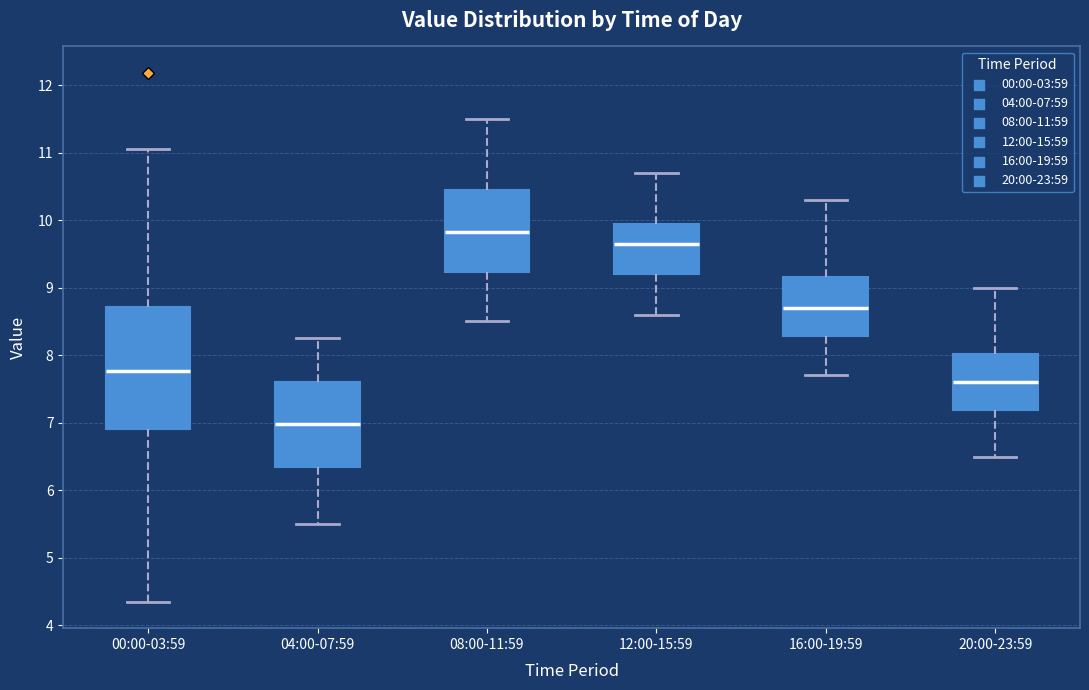

Comparing the boxes themselves (not the whiskers), which one is the tallest?

00:00-03:59